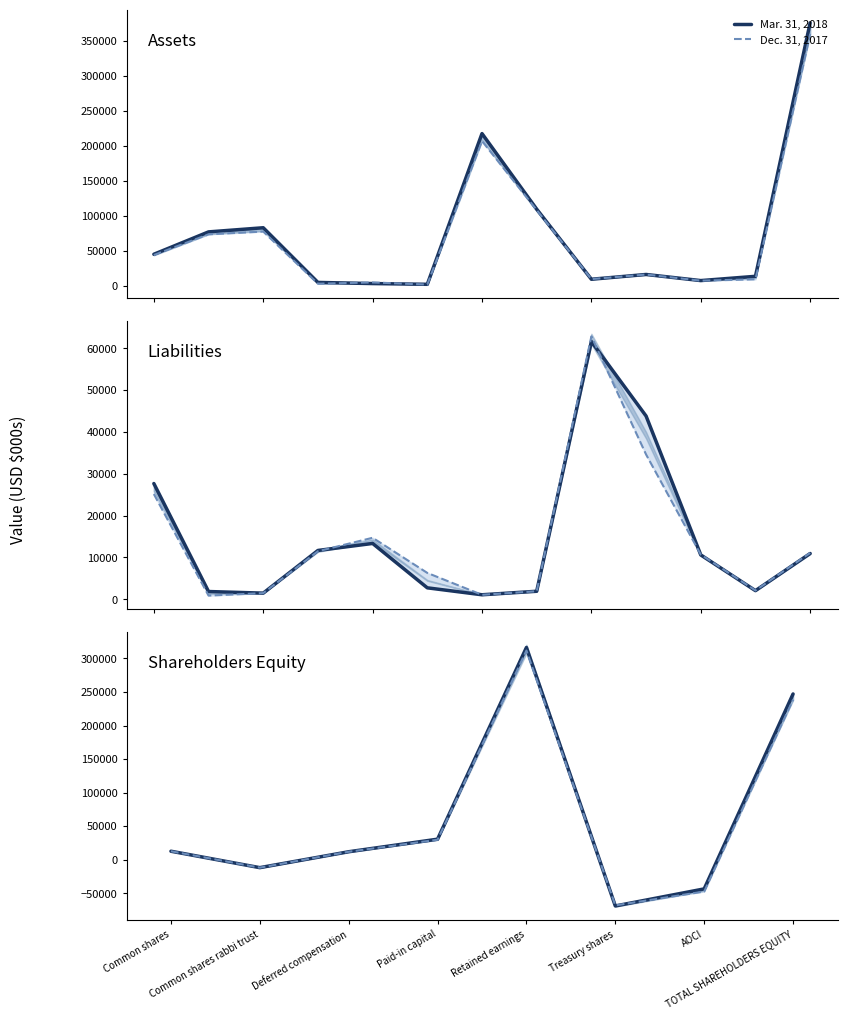

How many interior local valleys does the Mar. 31, 2018 series have?

2